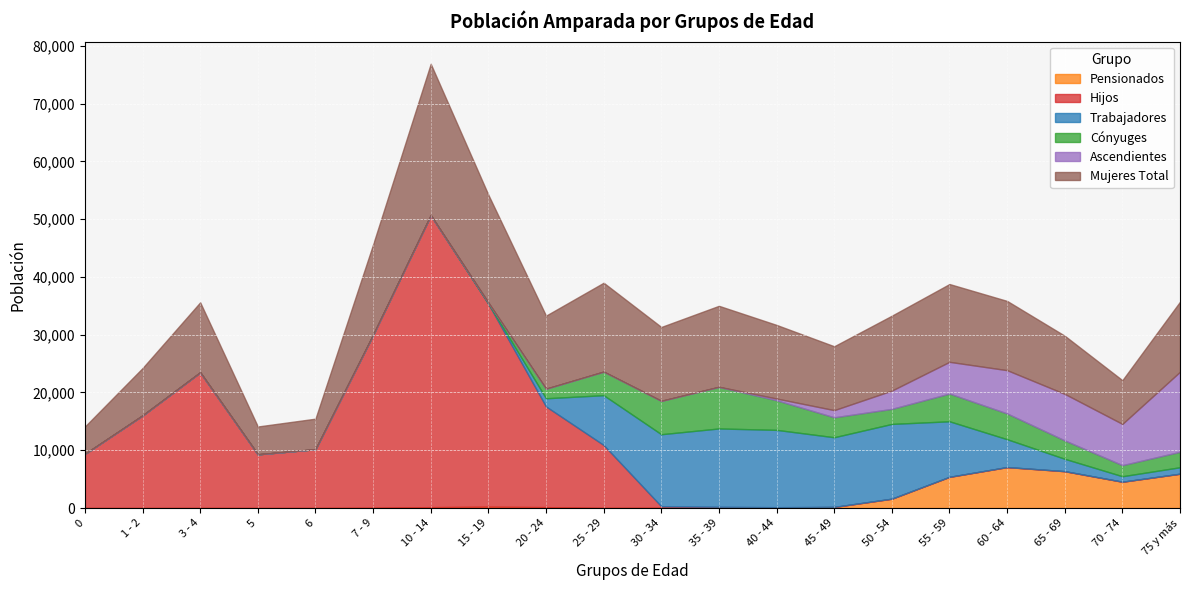

Which category has the highest value across all series?

10 - 14